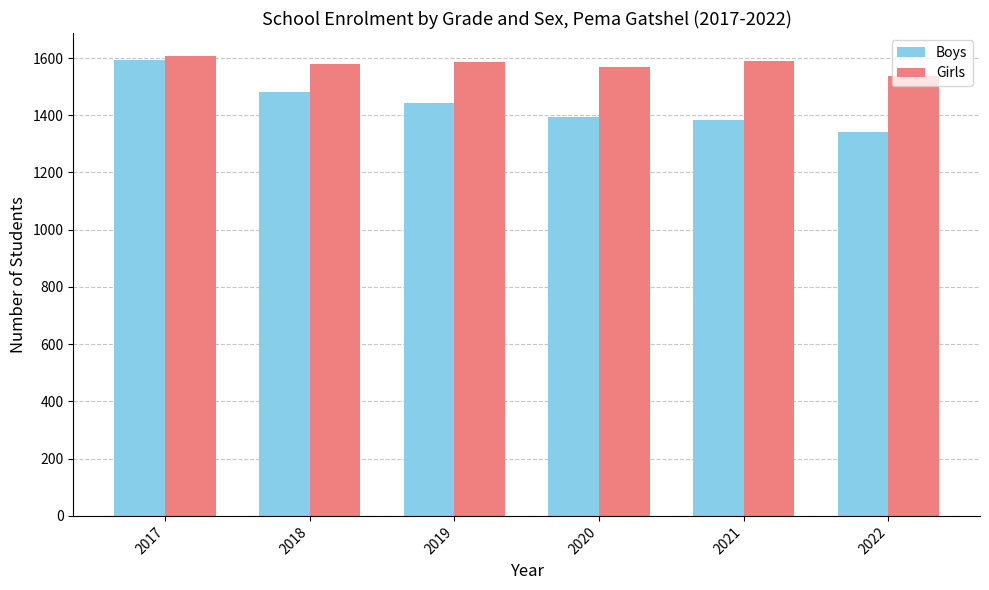

What is the difference between the Boys values at 2017 and 2021?

209